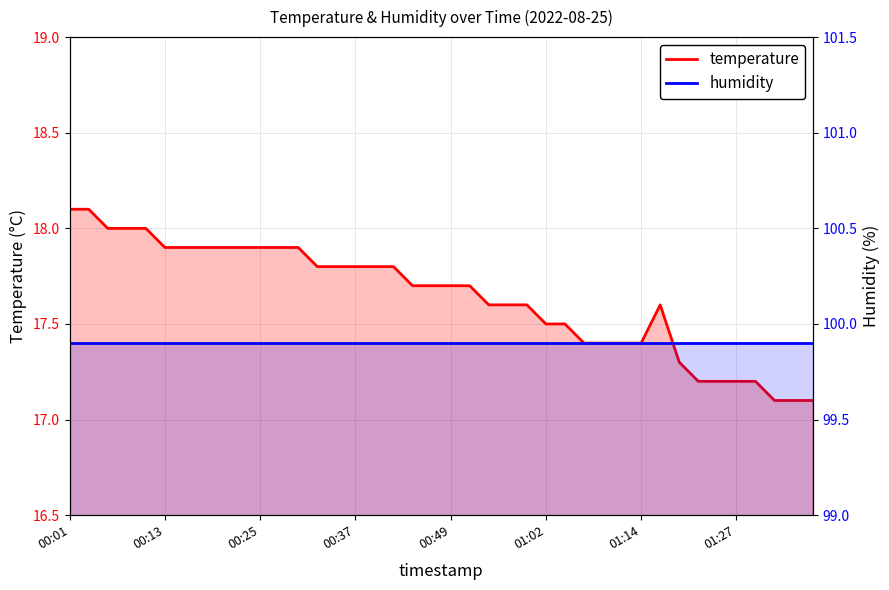

What is the value of the temperature point at the 22nd from the left?

17.7